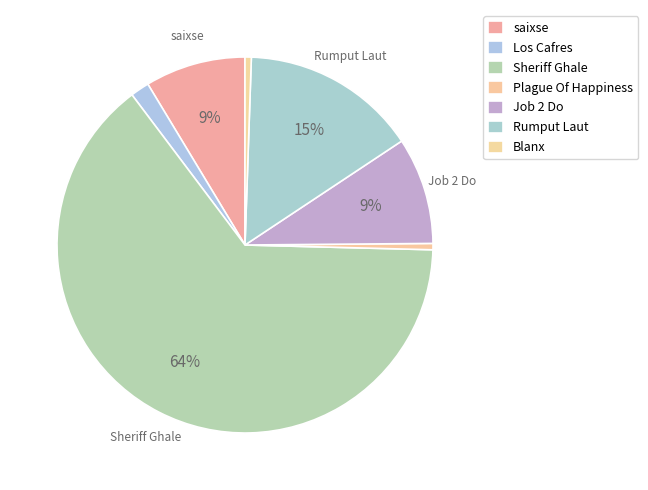

Count the number of slices in the pie.

7